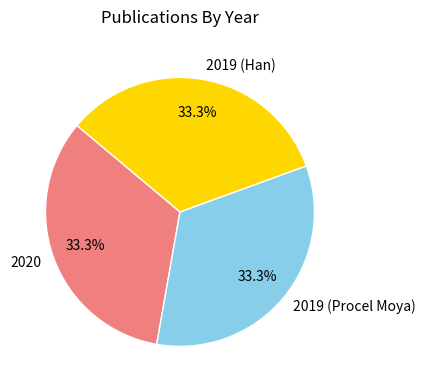

What percentage do 2019 (Han) and 2019 (Procel Moya) together represent?

66.7%